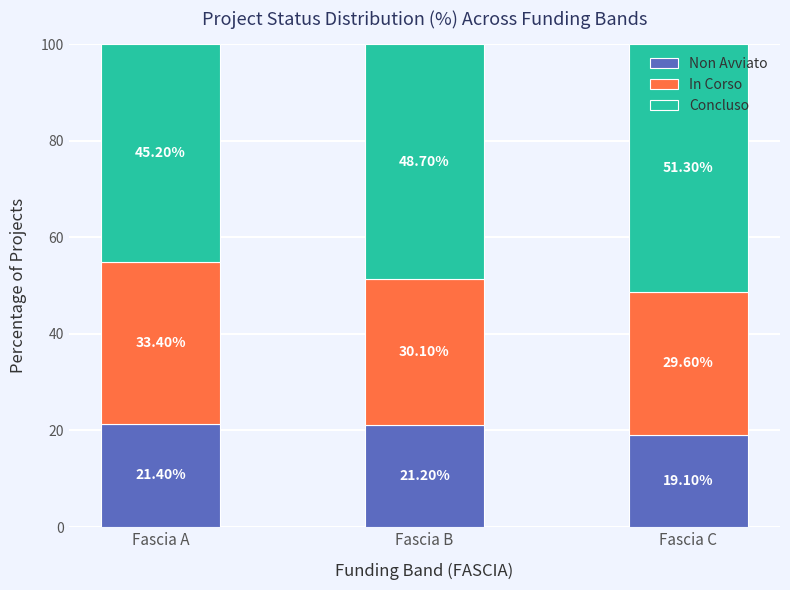

Where does the Non Avviato series first go above 21?

Fascia A